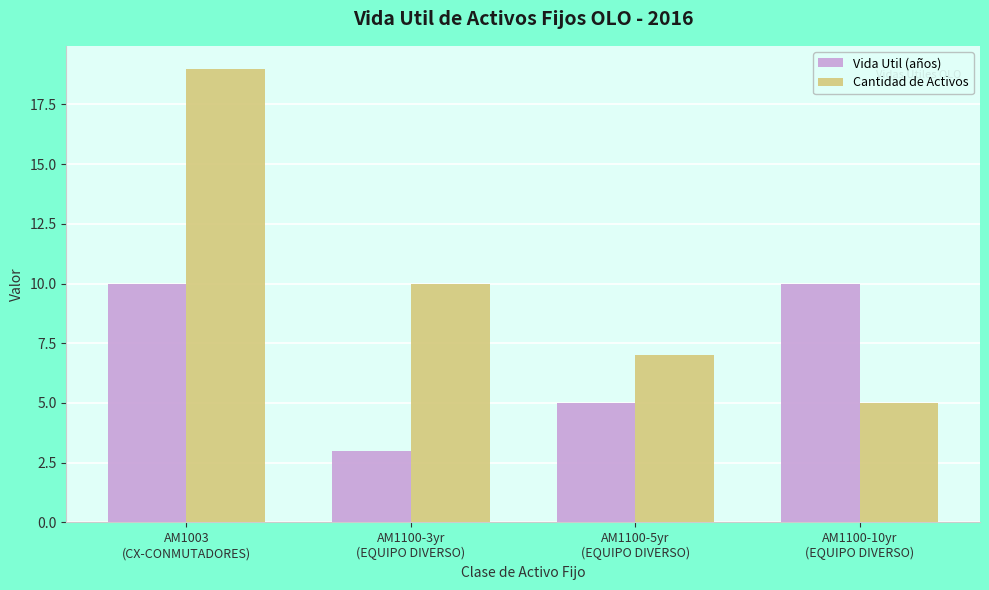

What is the approximate value of Vida Util (años) at AM1100-3yr
(EQUIPO DIVERSO)?

3